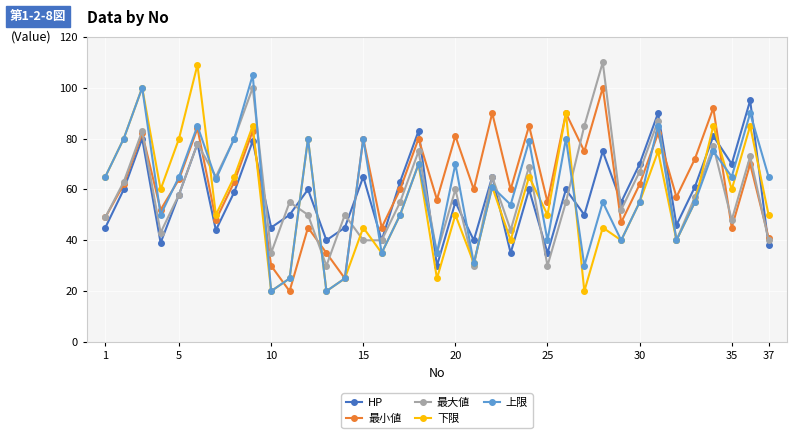

What is the minimum value for 最大値?

30